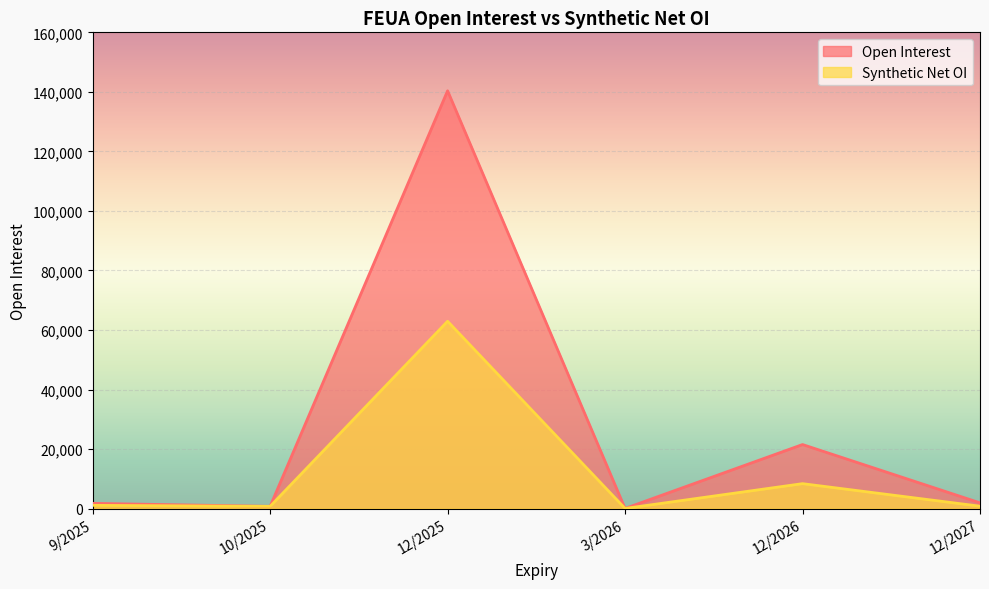

Is the value of Open Interest at 3/2026 greater than the value of Synthetic Net OI at 12/2026?

No